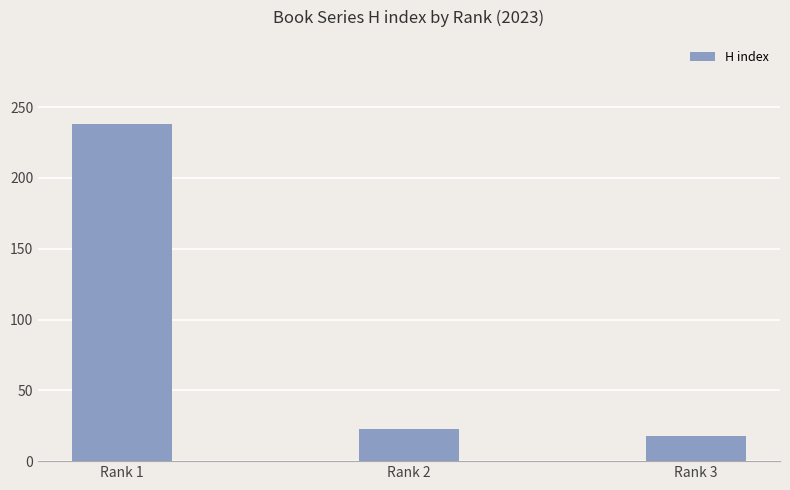

Are the bars horizontal?

No